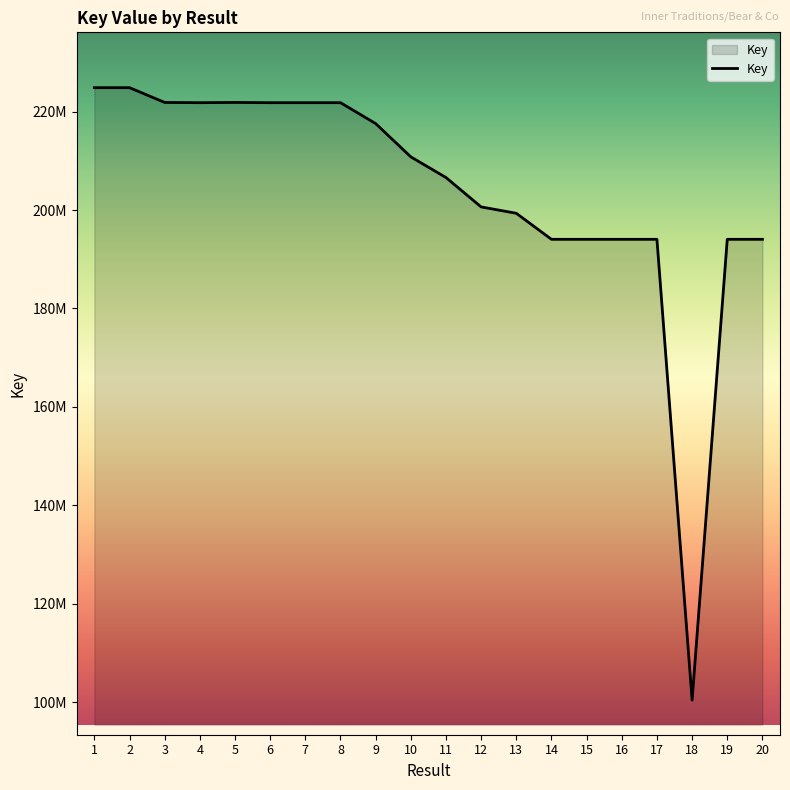

The value at 8 is 221804601. True or false?

True